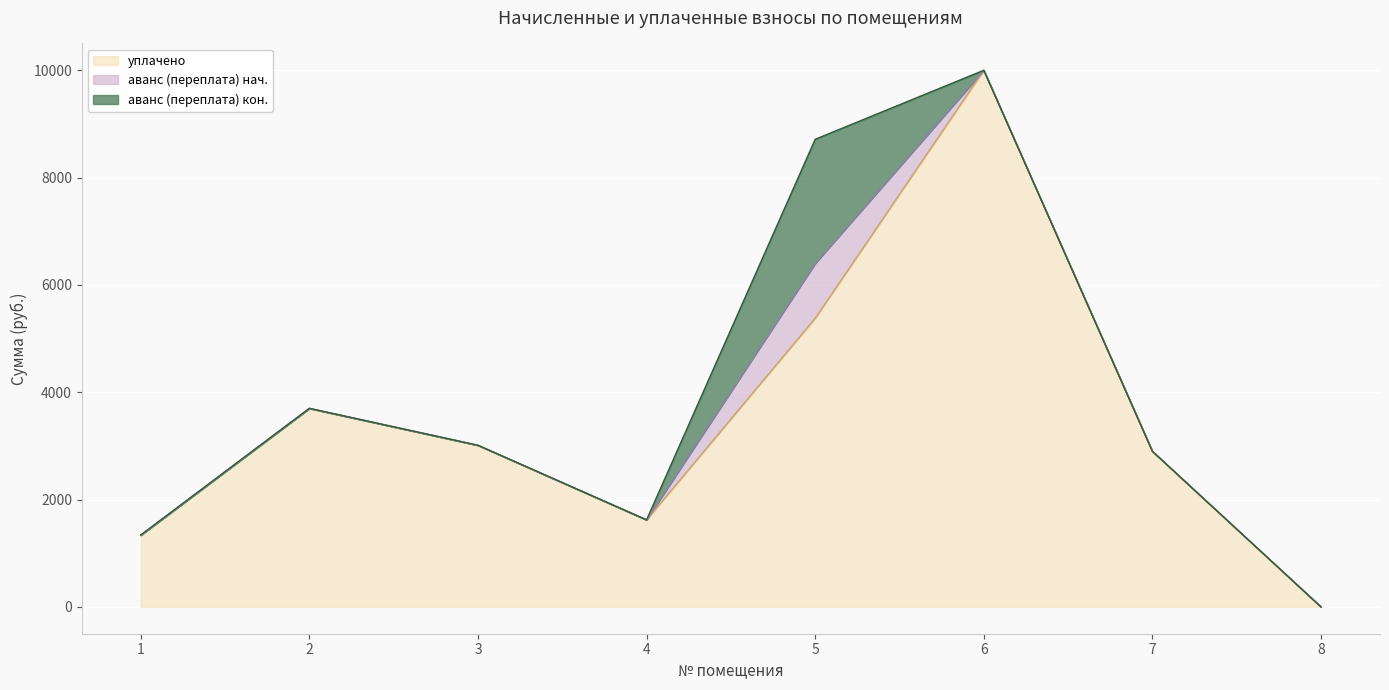

At which category does аванс (переплата) reach its first local peak?

5